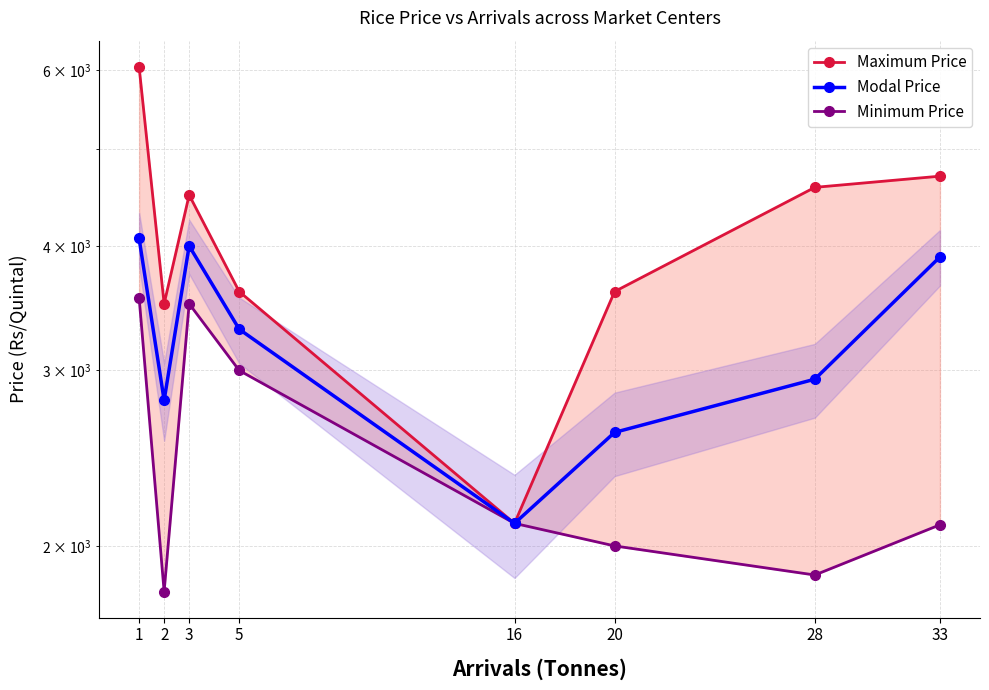

Rank the series at 33 from lowest to highest value.

Minimum Price, Modal Price, Maximum Price